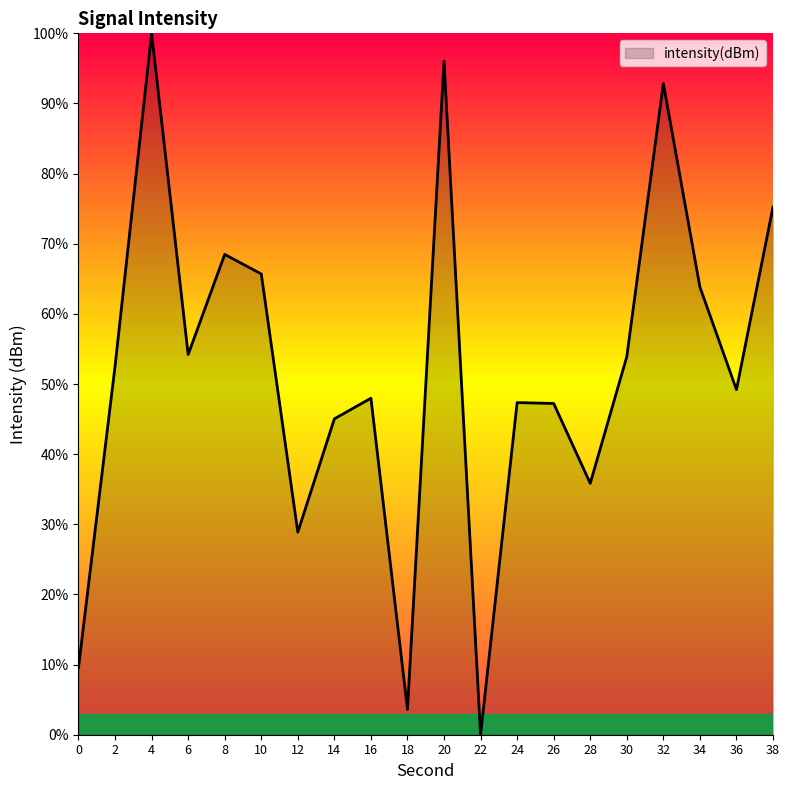

What is the maximum value shown in the chart?

100.0